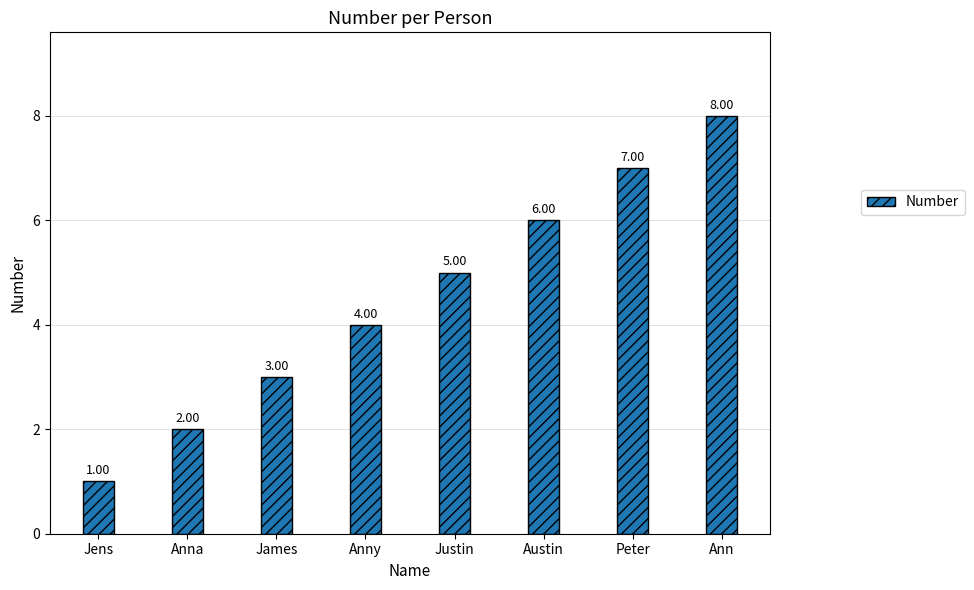

Reading left to right, extract all data points from this chart.

Jens=1	Anna=2	James=3	Anny=4	Justin=5	Austin=6	Peter=7	Ann=8